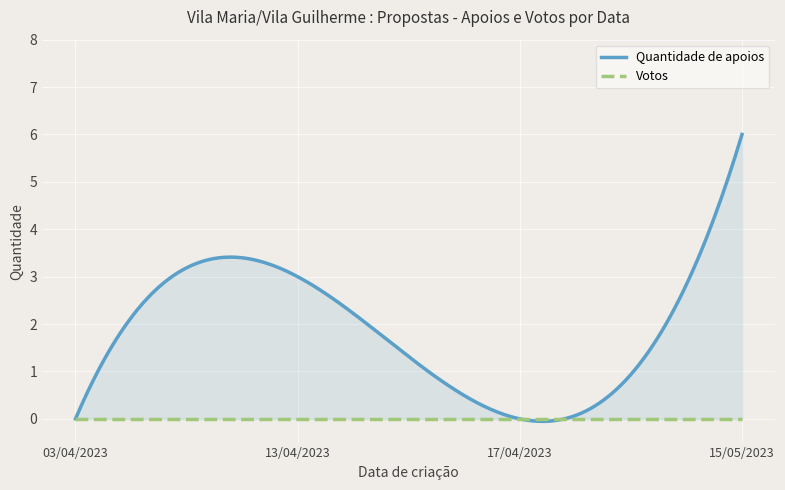

True or false: Votos and Quantidade de apoios cross at least once.

False